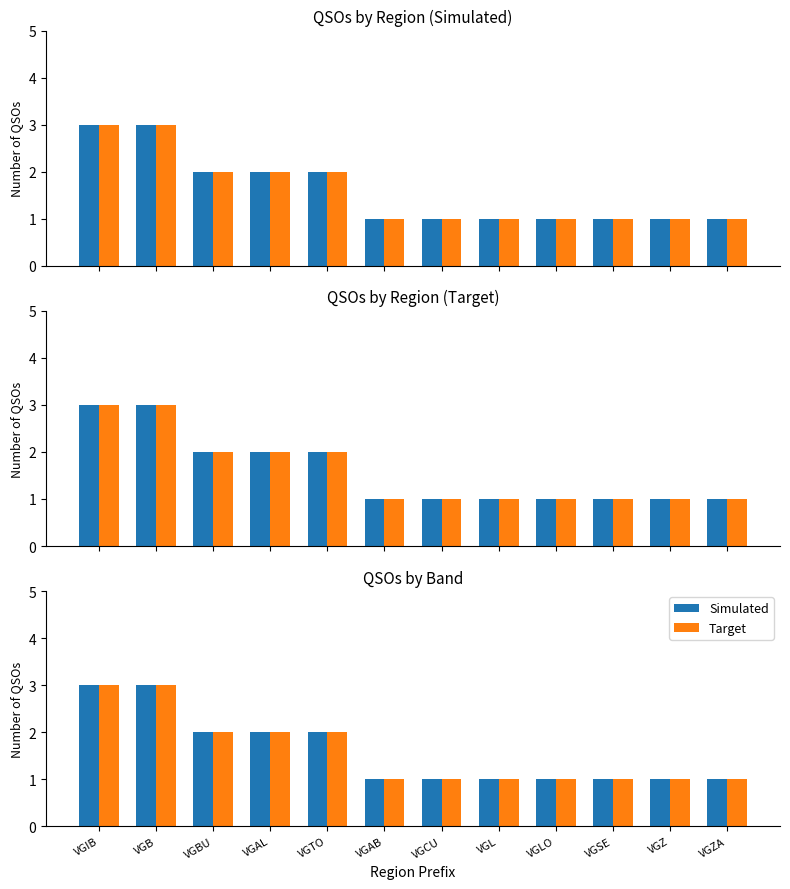

Rank the series at VGL from highest to lowest value.

Simulated, Target